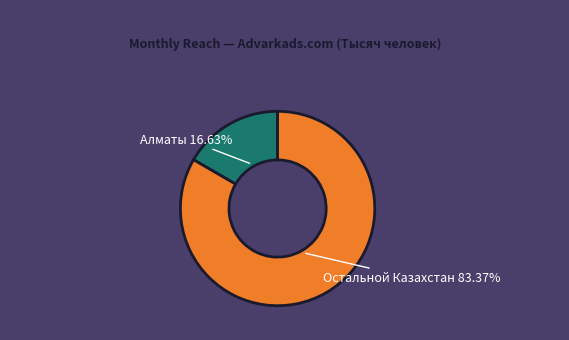

How many slices are in this pie chart?

2